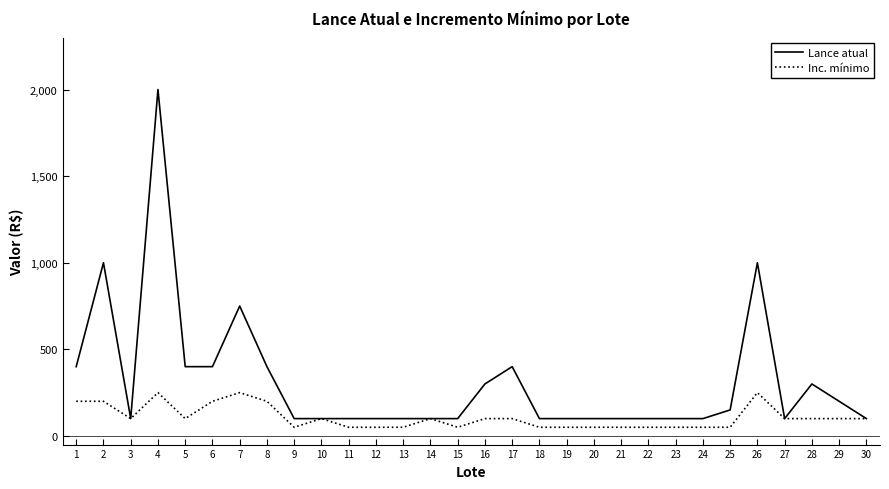

True or false: Inc. mínimo has a value of 250 at 7.

True